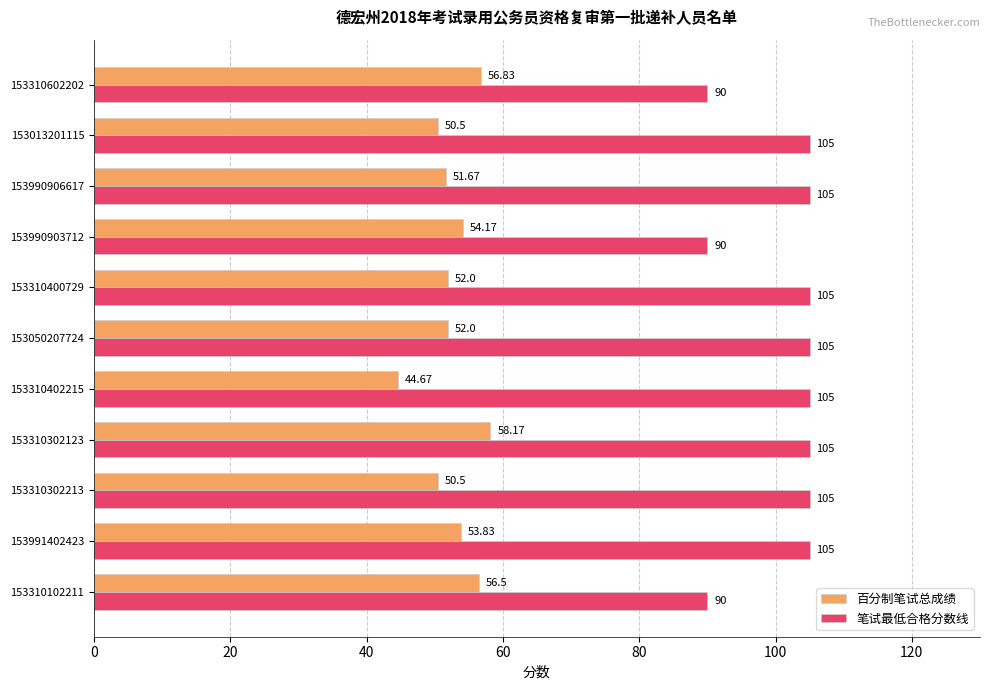

What is the average value of the 笔试最低合格分数线 series?

100.9